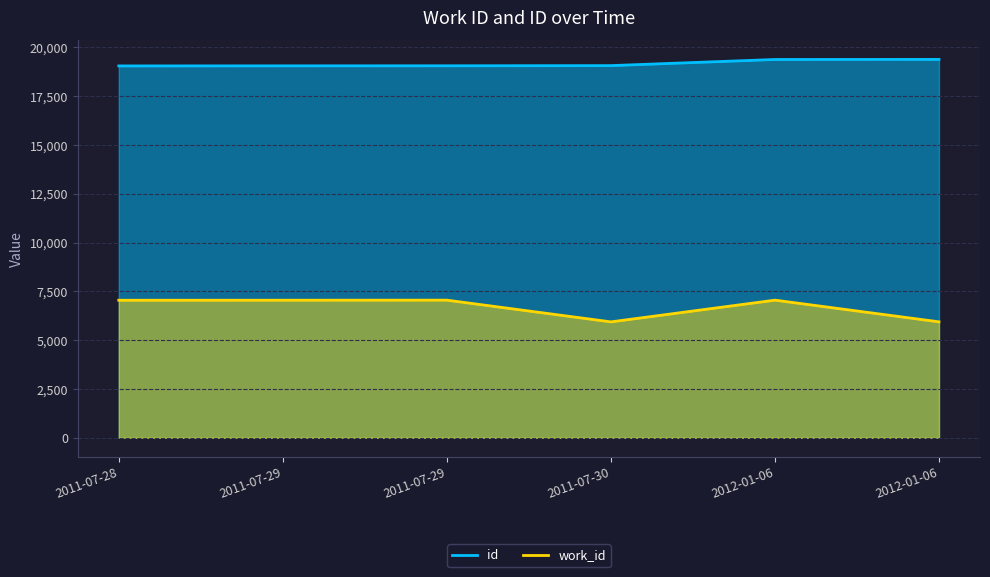

What are all the series names shown in the legend?

work_id, id